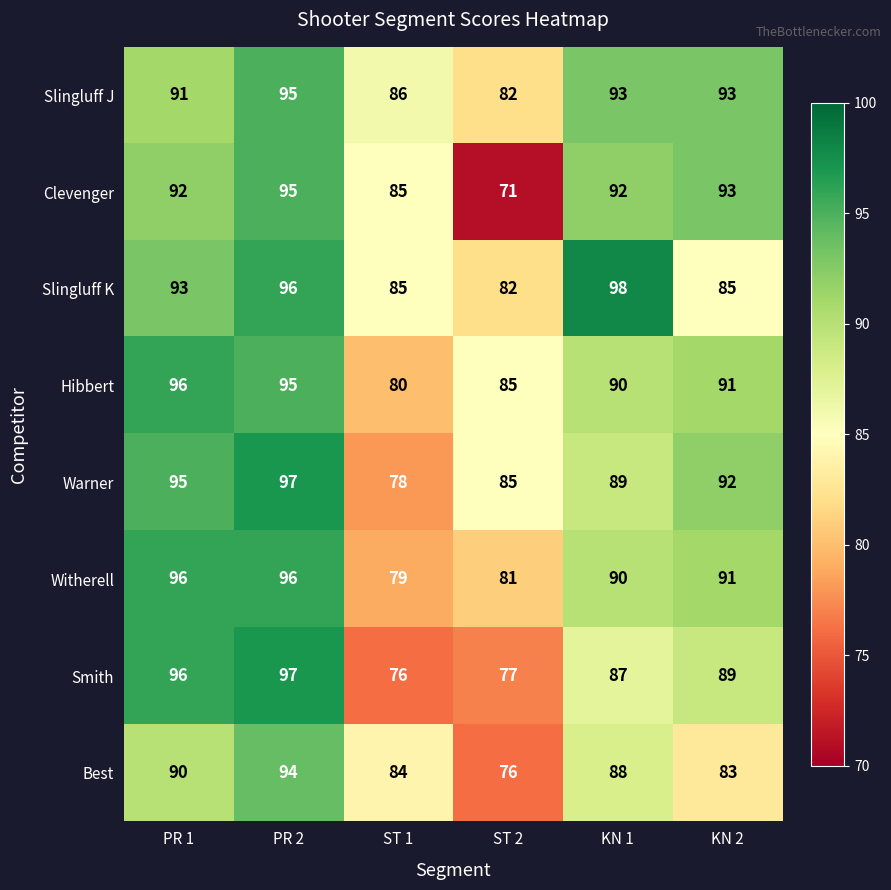

Rank the categories by Warner value from lowest to highest.

ST 1, ST 2, KN 1, KN 2, PR 1, PR 2